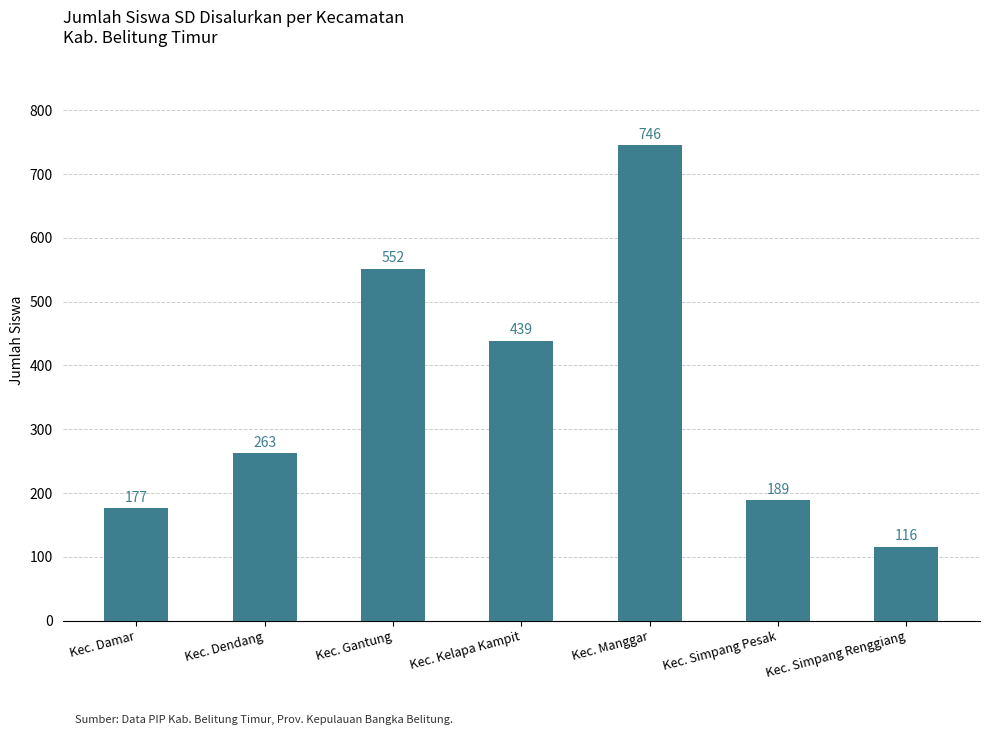

Is it true that the value at Kec. Manggar is 746?

True